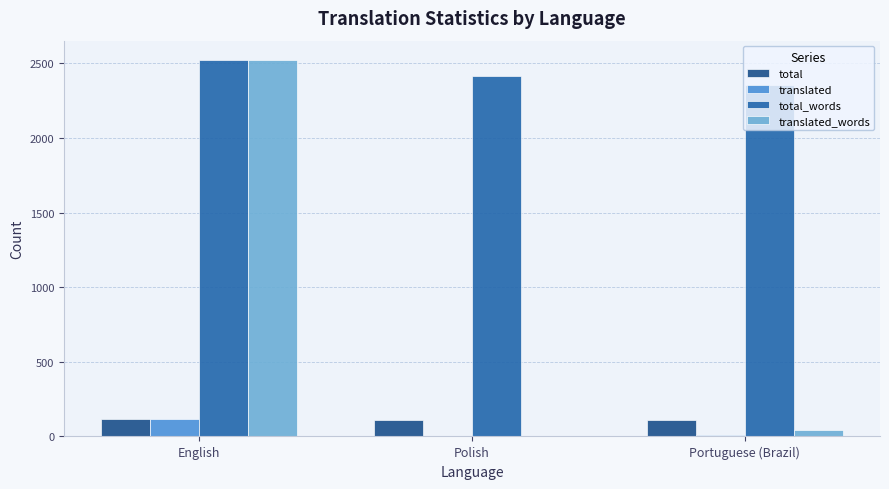

Which series has the widest spread of values?

translated_words